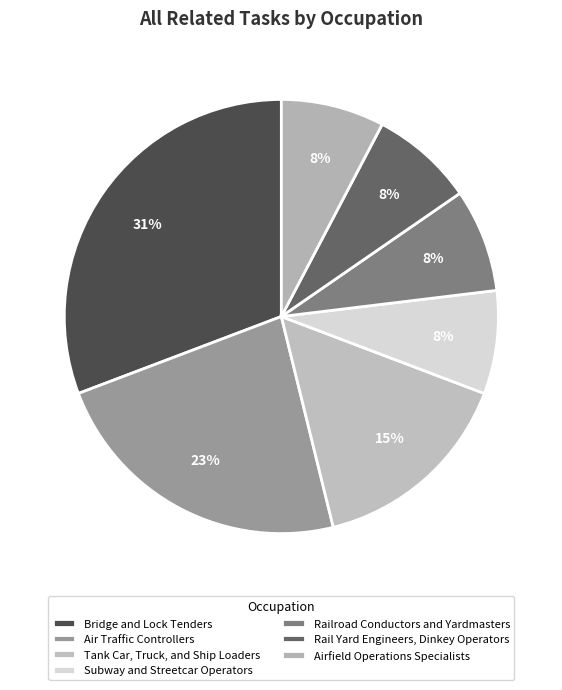

To the nearest percent, what is the average slice percentage?

14%